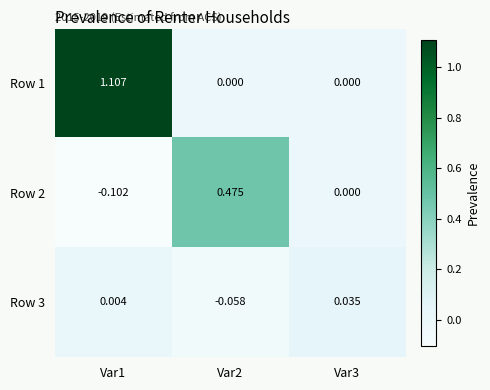

How many values in Row 3 are above zero?

2